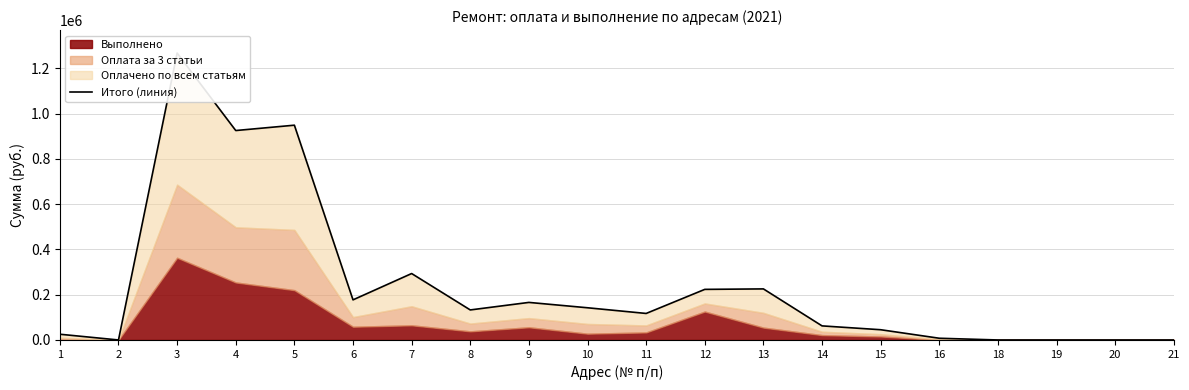

Which label corresponds to the largest value in the chart?

3